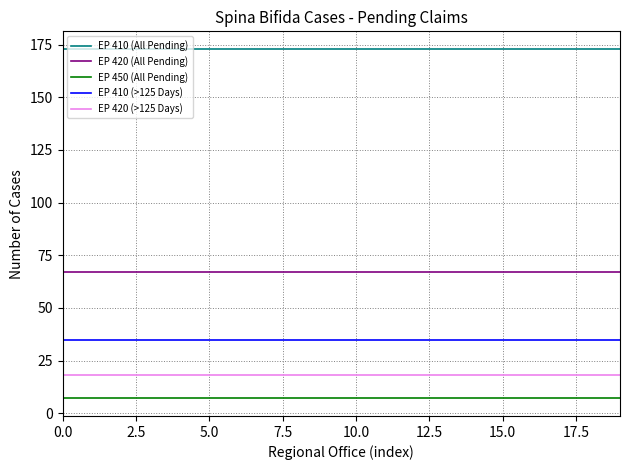

Rank the series by their maximum value, from highest to lowest.

EP 410 (All Pending), EP 420 (All Pending), EP 410 (>125 Days), EP 420 (>125 Days), EP 450 (All Pending)